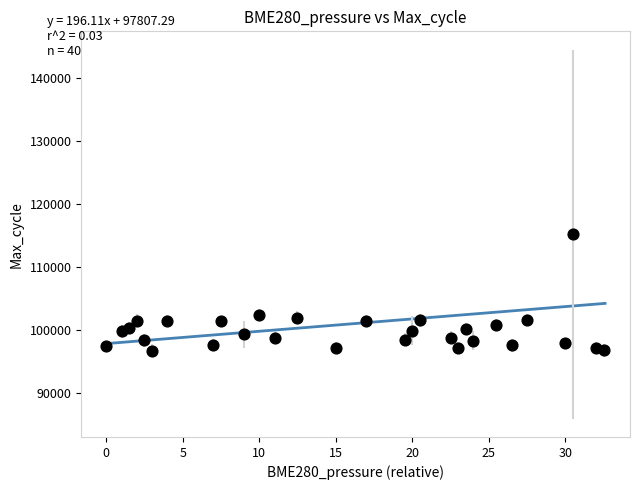

What is the range of Y values (max minus min)?

18496.8